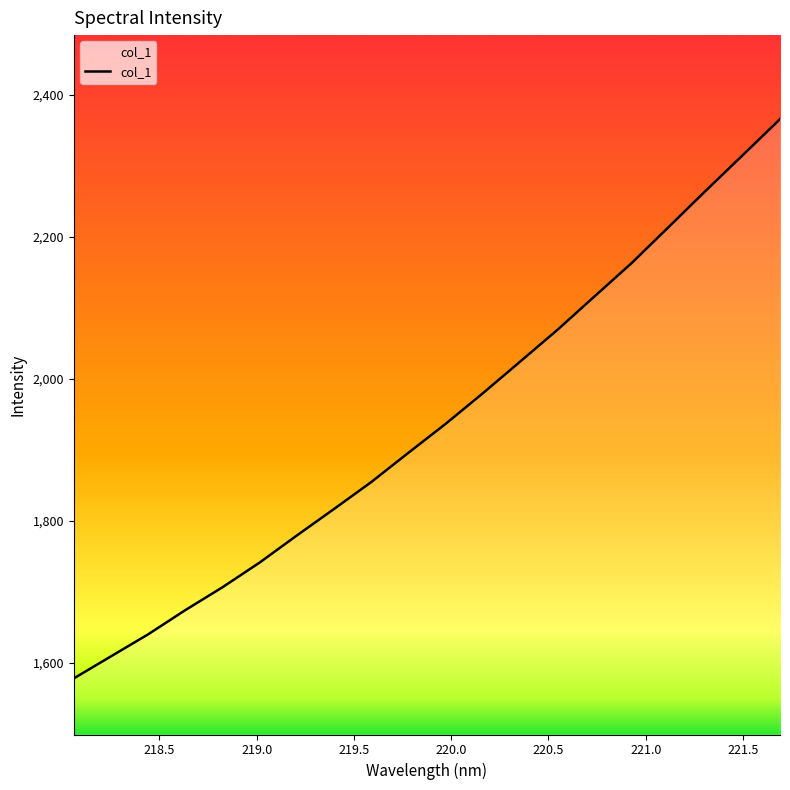

What is the minimum value shown in the chart?

1578.4